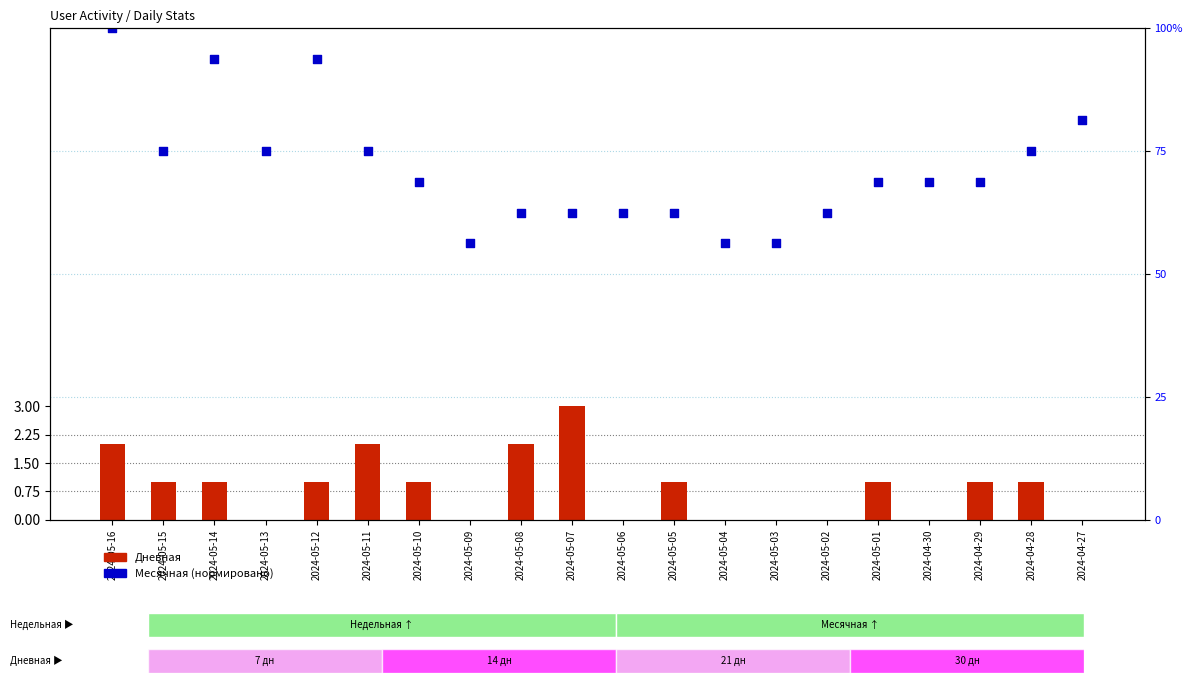

Which series has the largest total across all categories?

Месячная (% нормировано)